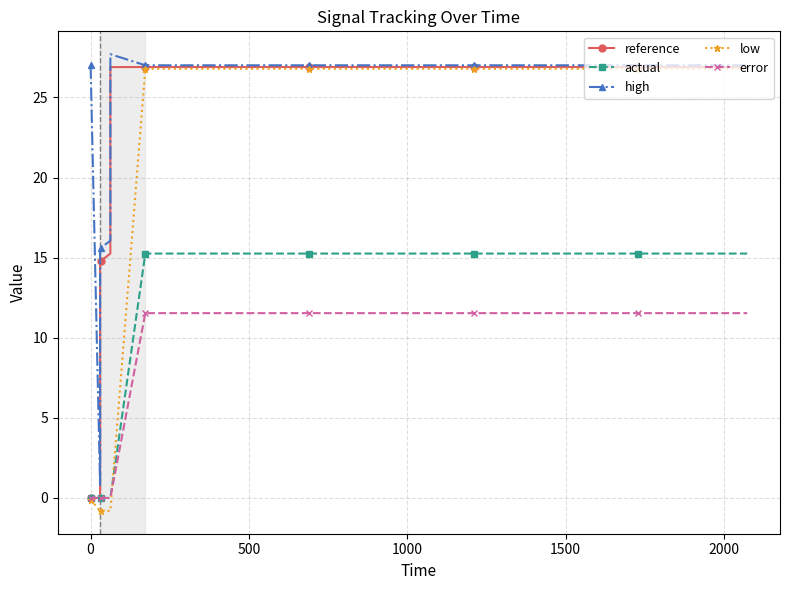

Does the chart display data point markers on the line(s)?

Yes